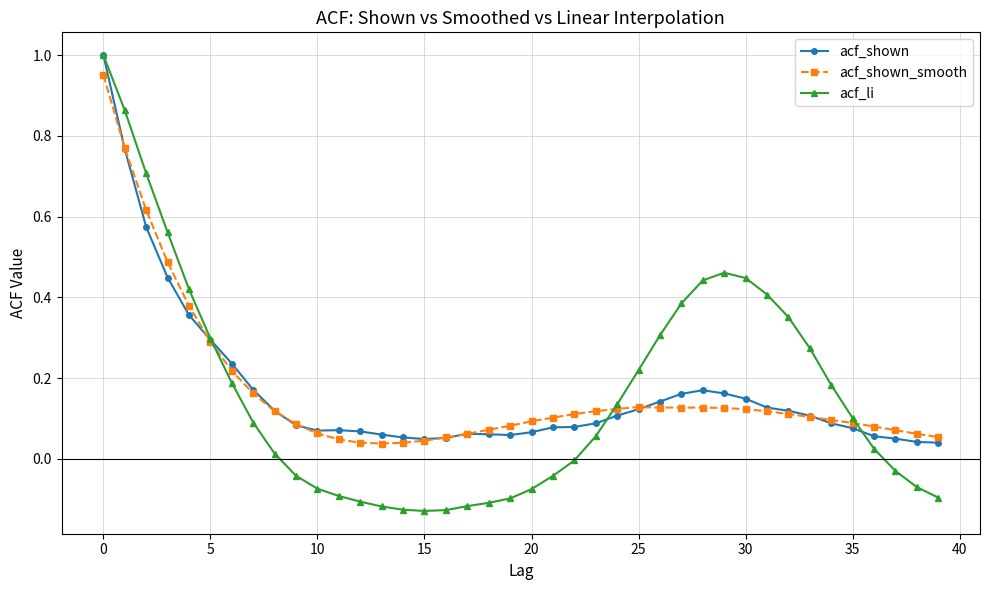

Which series has the widest spread of values?

acf_li